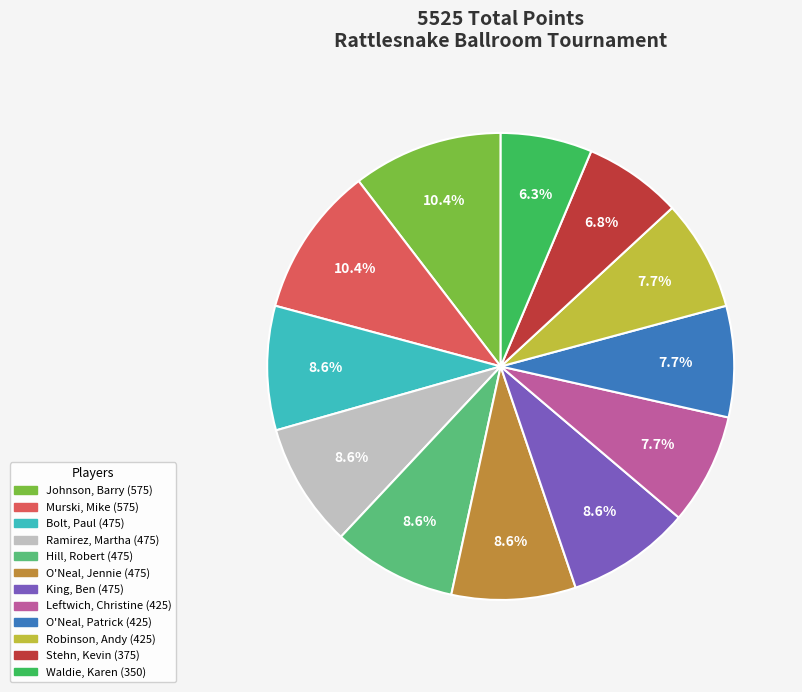

Does Hill, Robert account for over 50% of the chart?

No